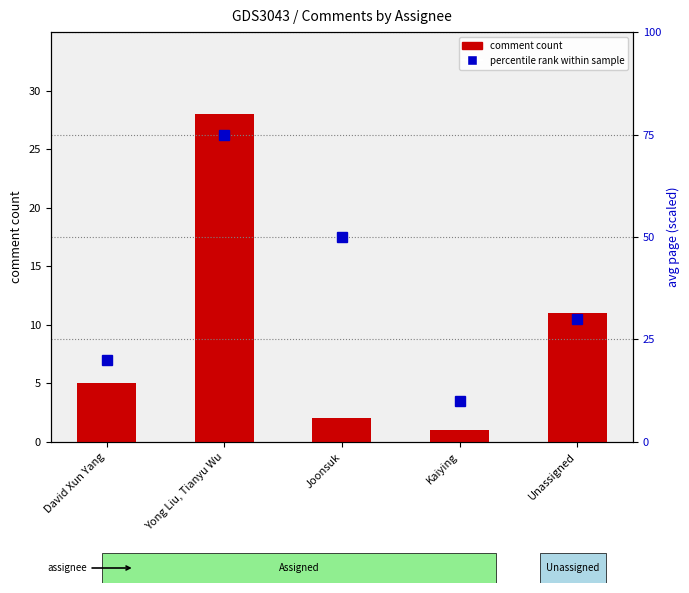

Rank the series by their average value, from highest to lowest.

percentile rank within sample, comment count